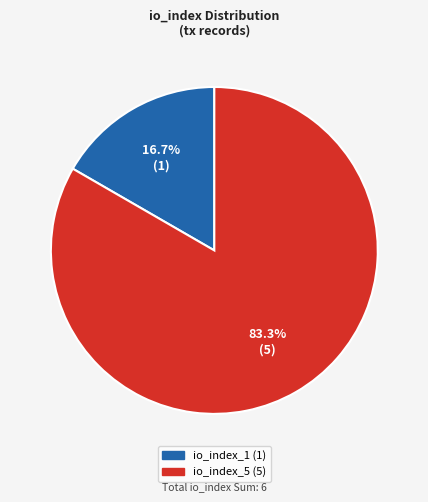

Do io_index_1 and io_index_5 together represent more than half of the pie?

Yes